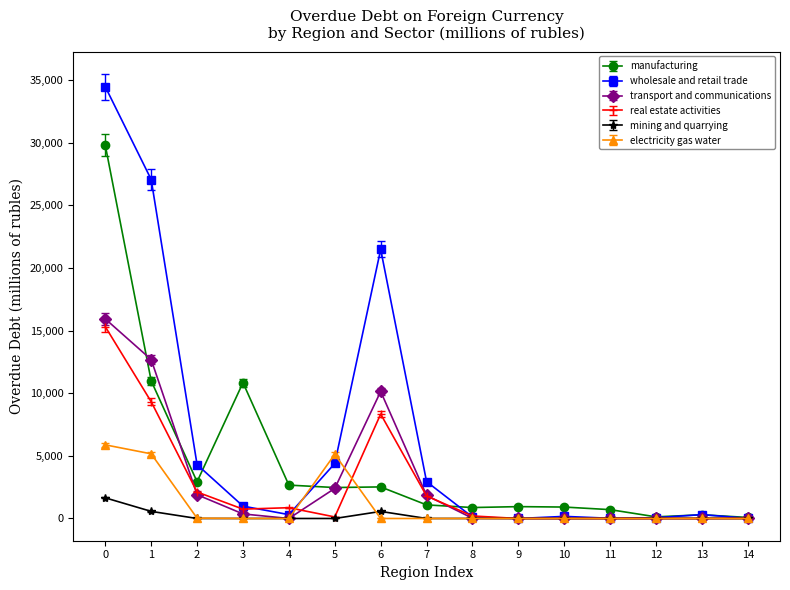

Is the value of mining and quarrying at 8 greater than the value of electricity gas water at 1?

No